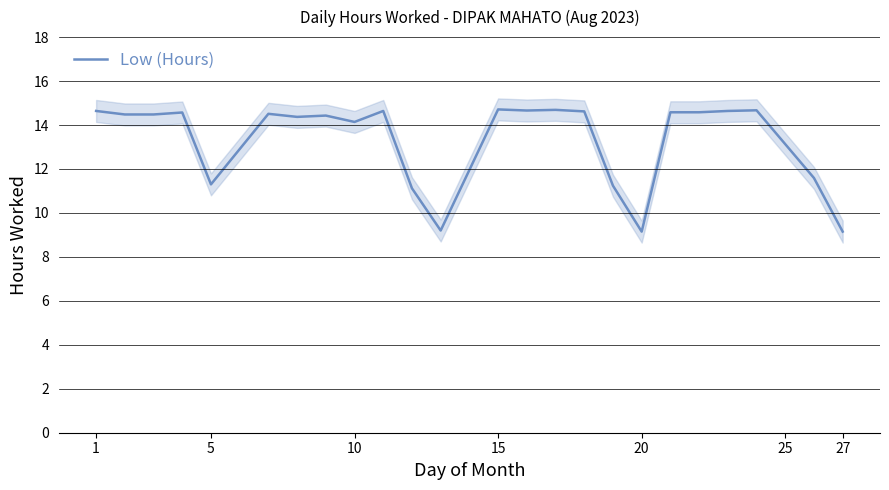

How many interior local valleys (lower than both neighbors) does the data have?

6